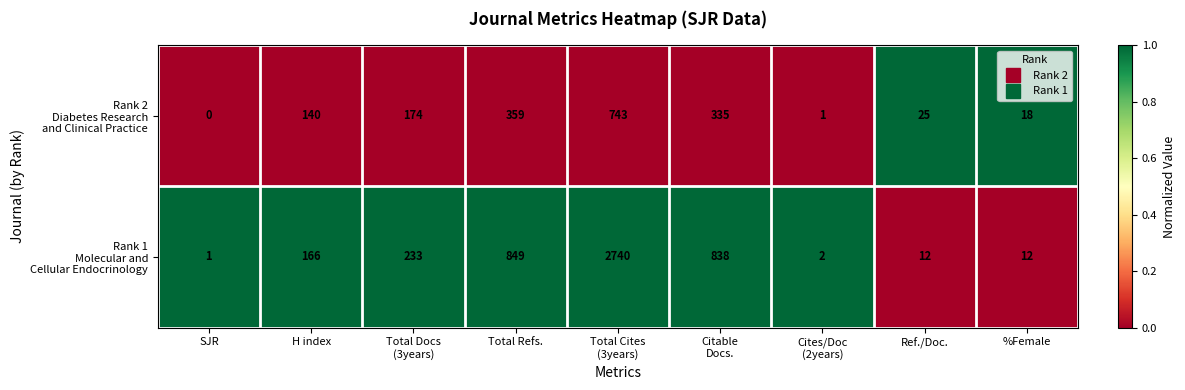

Which category has the lowest value across all series?

SJR